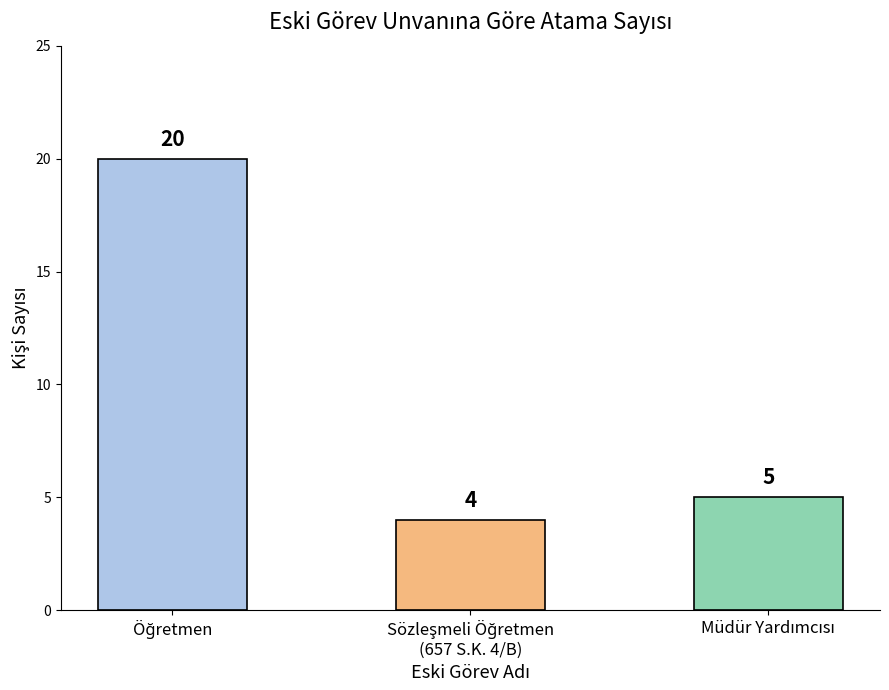

What is the minimum value shown in the chart?

4